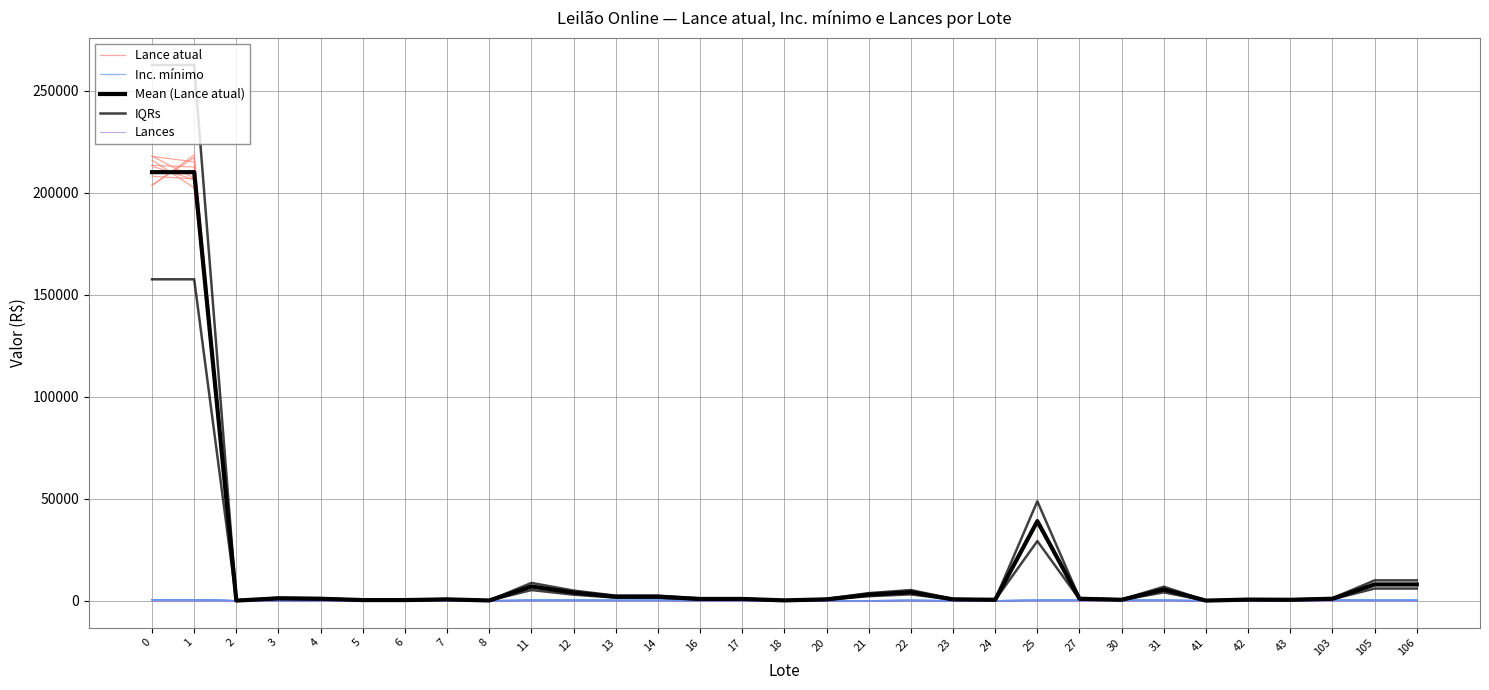

How many interior local peaks does the Mean (Lance atual) series have?

7